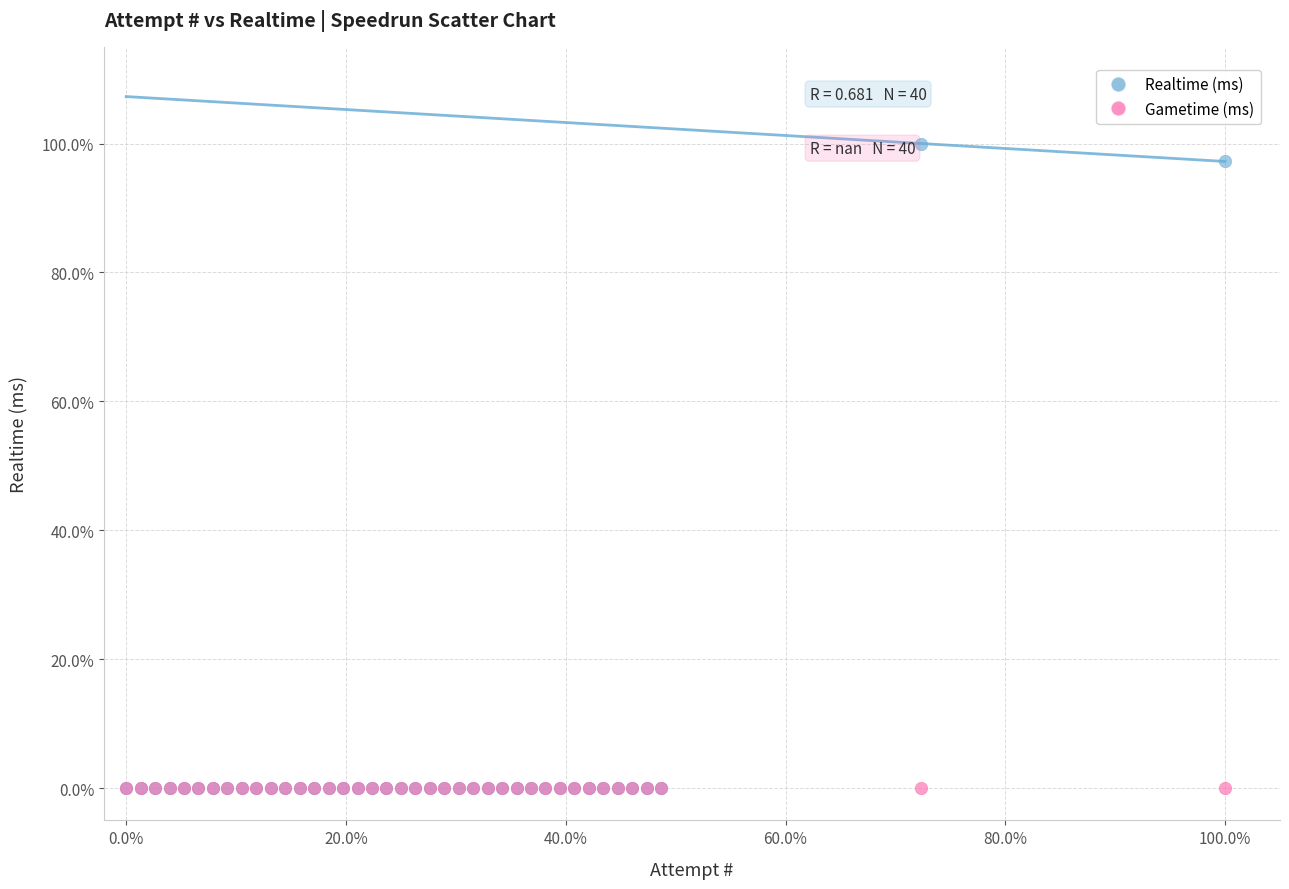

Which series contains the highest Y value?

Realtime (ms)